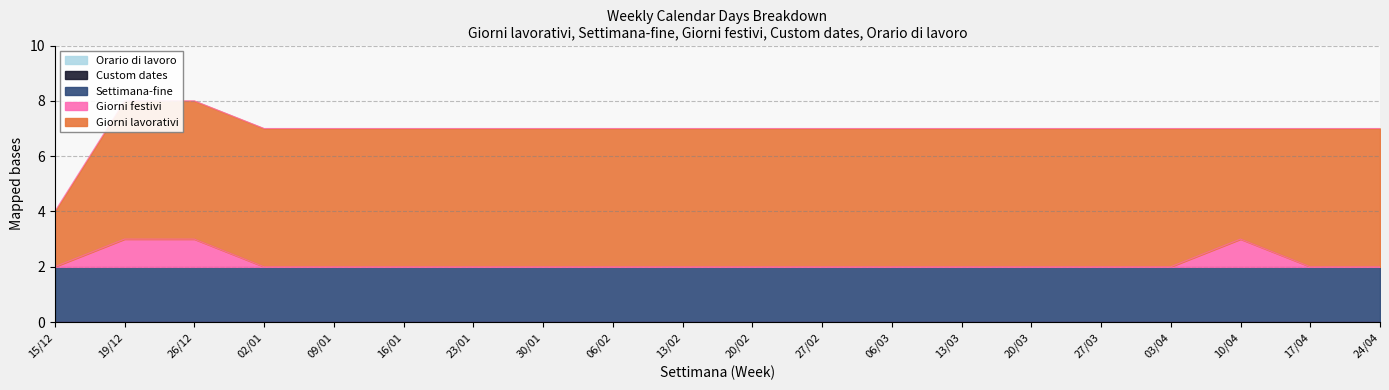

True or false: Giorni lavorativi has a value of 1 at 27/03.

False